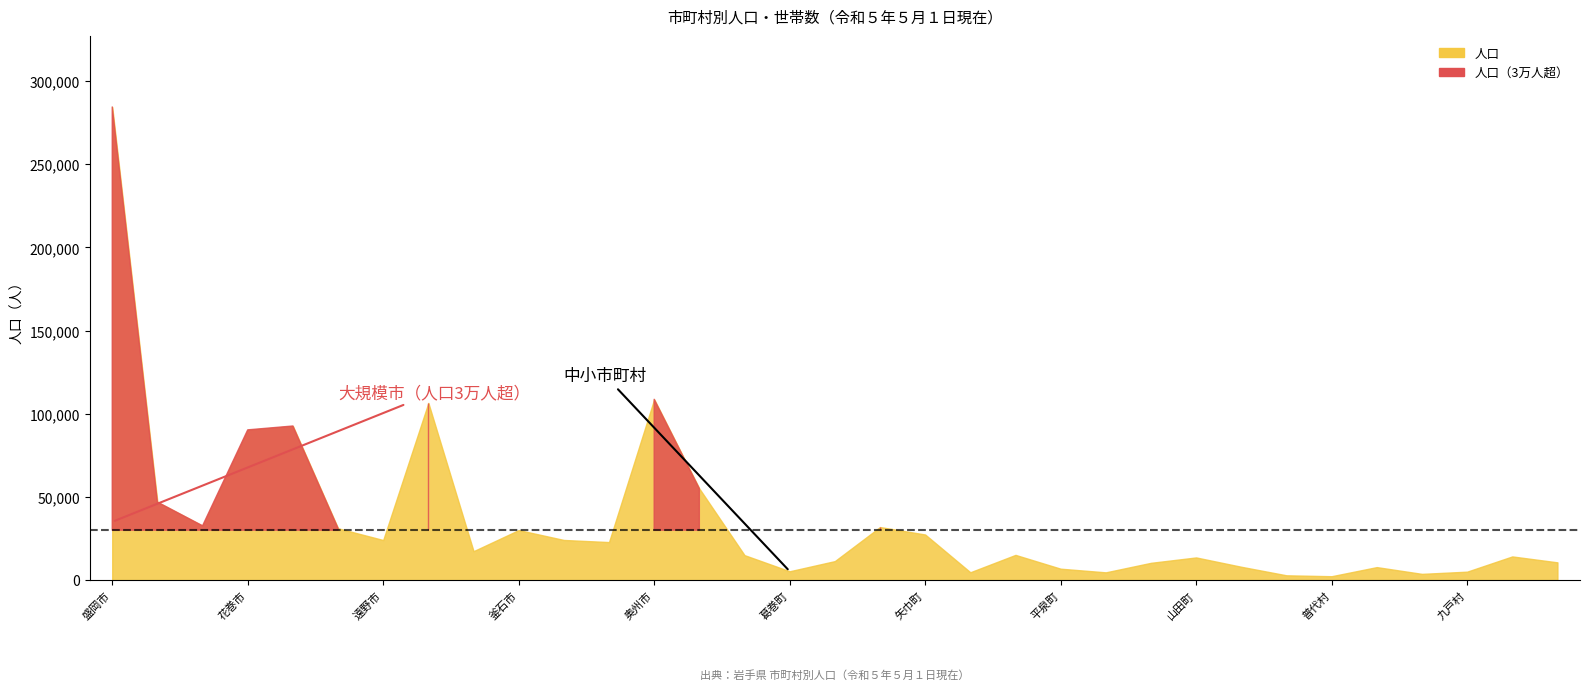

Which has a higher value, 矢巾町 or 九戸村?

矢巾町